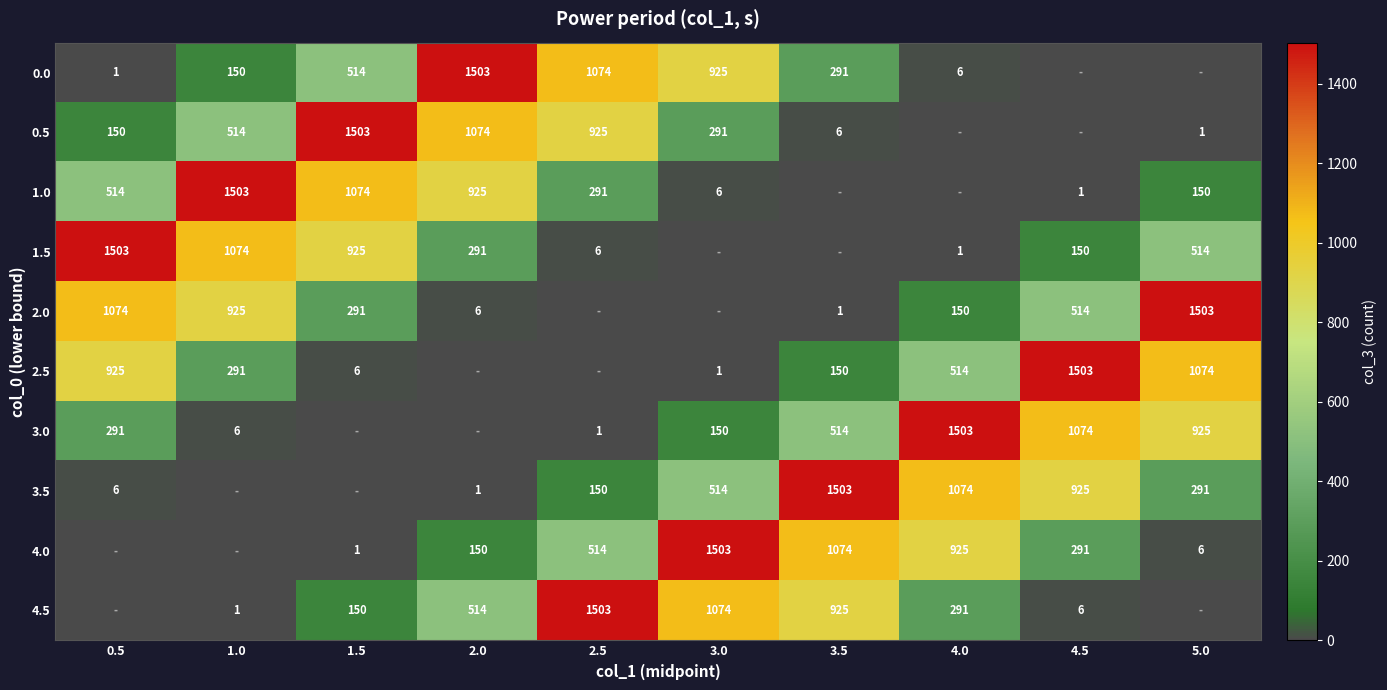

What is the sum of the 0.0 values at 2.5 and 3.5?

1365